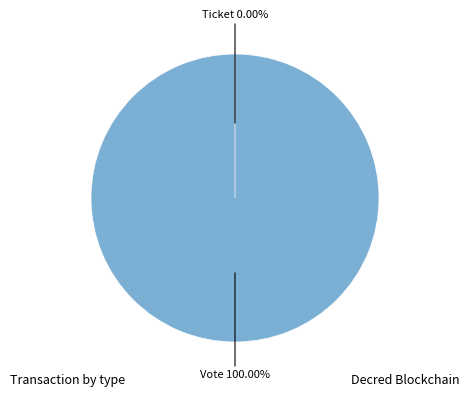

What percentage is the Vote slice, to the nearest percent?

100%